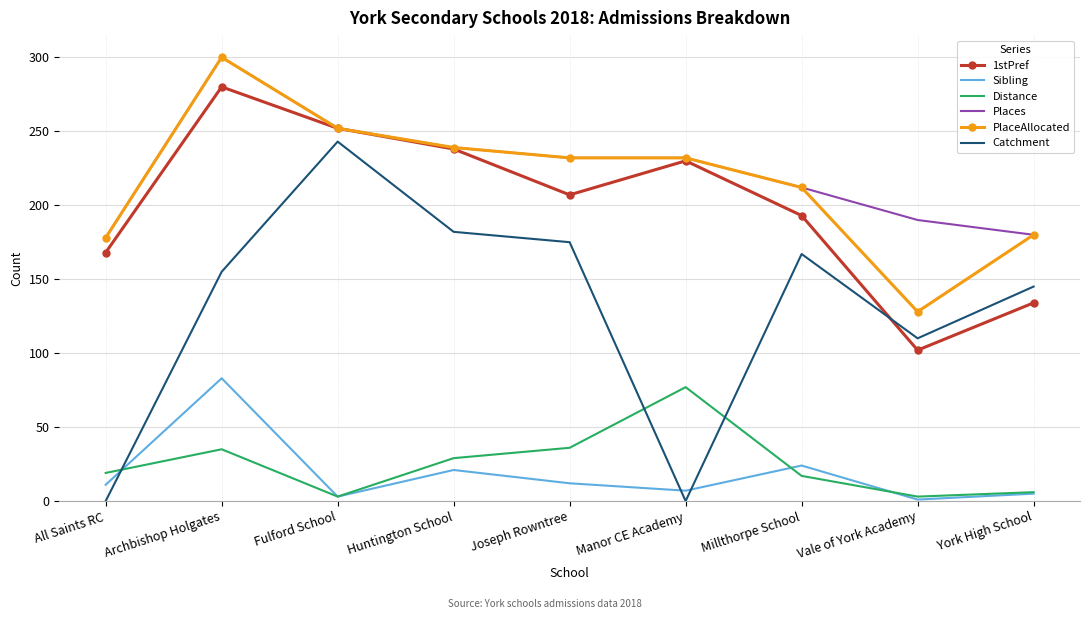

At how many categories does at least one series exceed 242?

2